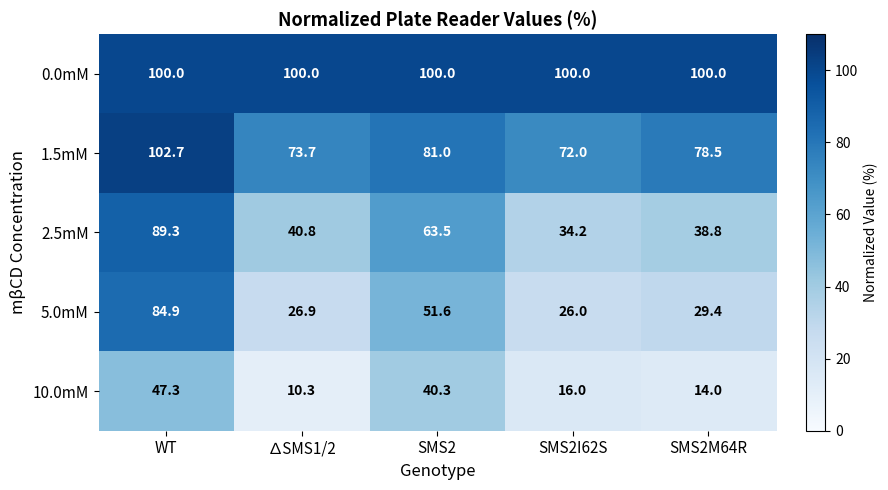

True or false: 2.5mM has a value of 21.2 at SMS2.

False